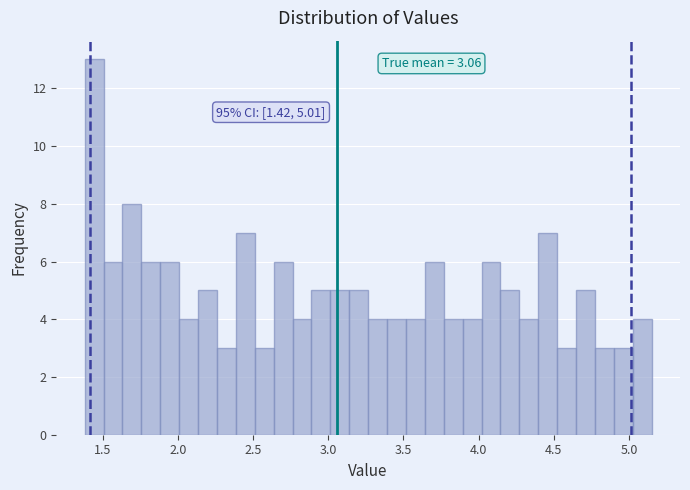

Around what value on the x-axis is the tallest bar? Give the approximate position of its centre, as read against the axis.

1.45